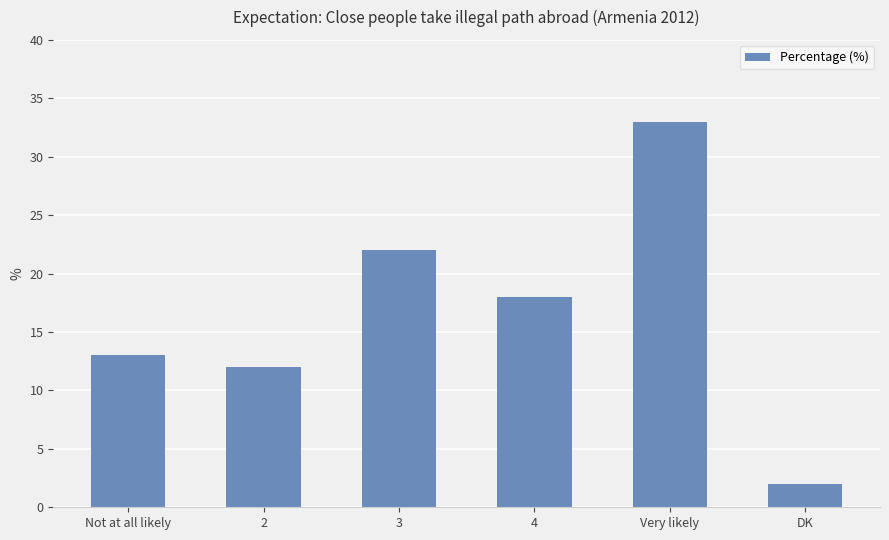

How many distinct data groups are displayed?

1